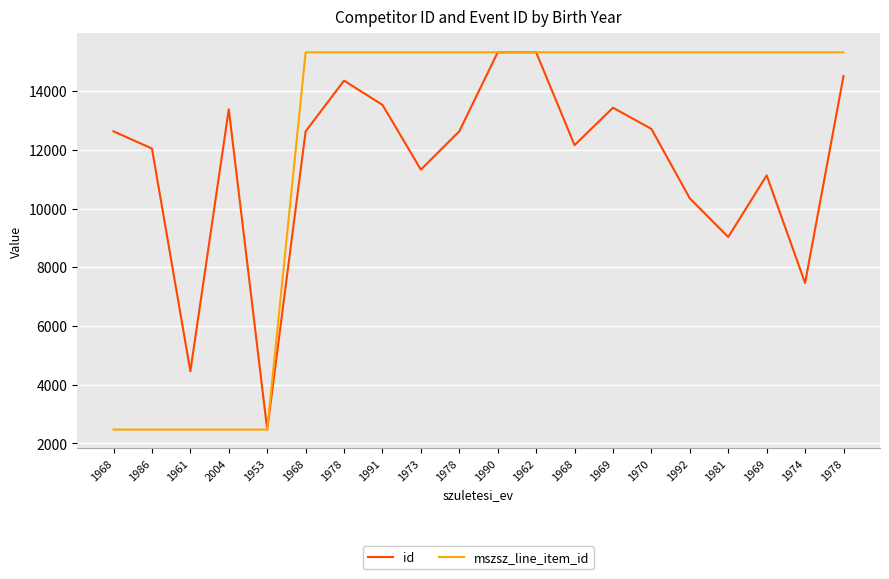

List the labels in order of mszsz_line_item_id value, largest first.

1968, 1978, 1991, 1973, 1978, 1990, 1962, 1968, 1969, 1970, 1992, 1981, 1969, 1974, 1978, 1968, 1986, 1961, 2004, 1953